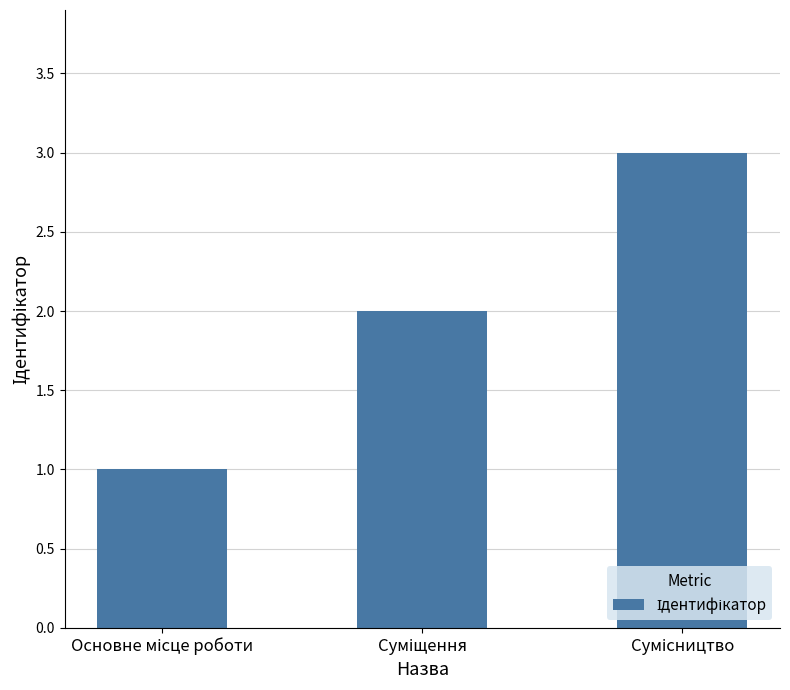

How many data points are less than 2?

1